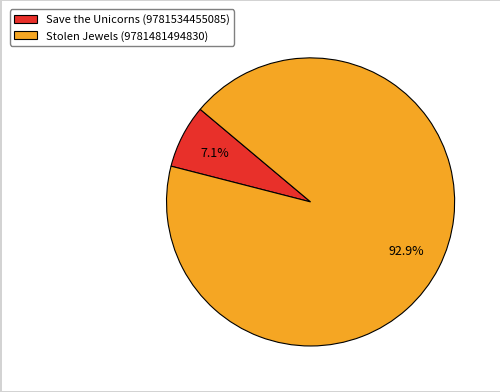

How many segments does this pie chart have?

2